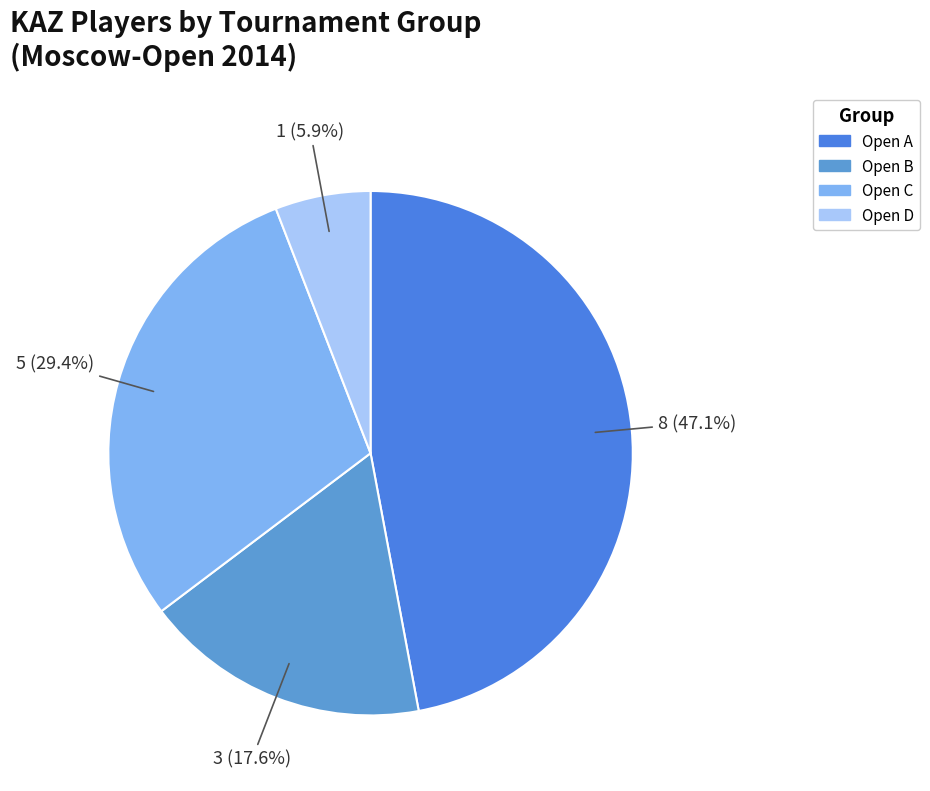

To the nearest percent, what is the difference between the Open A and Open C slice percentages?

18%